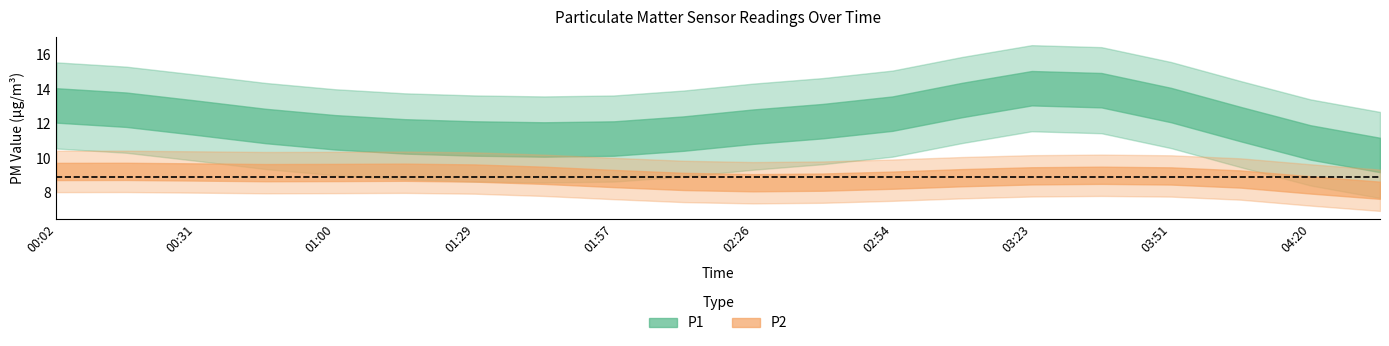

True or false: P1 and P2 intersect in this chart.

False